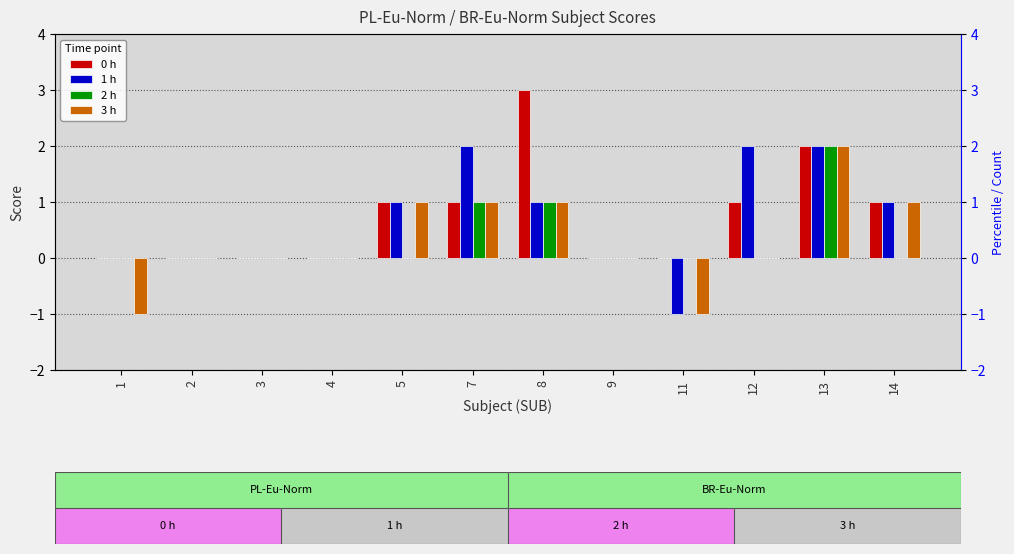

What is the maximum value for 3 h?

2